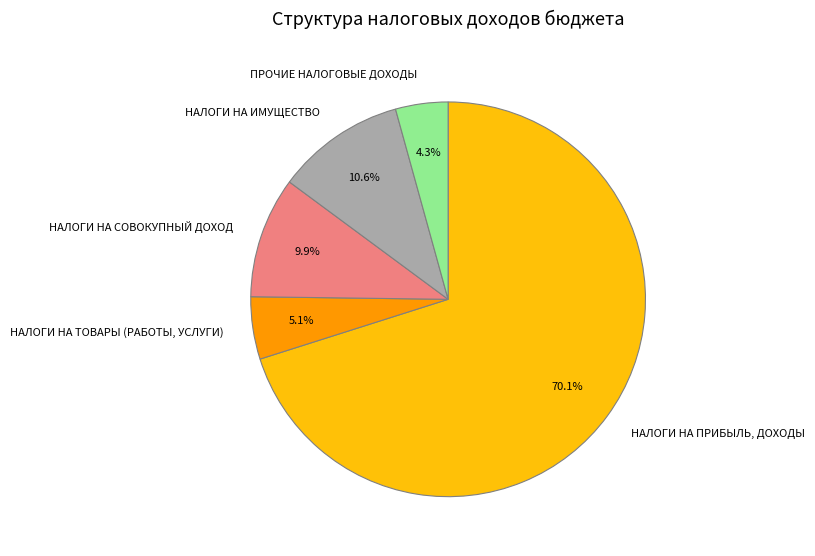

Does НАЛОГИ НА СОВОКУПНЫЙ ДОХОД represent more than half of the total?

No